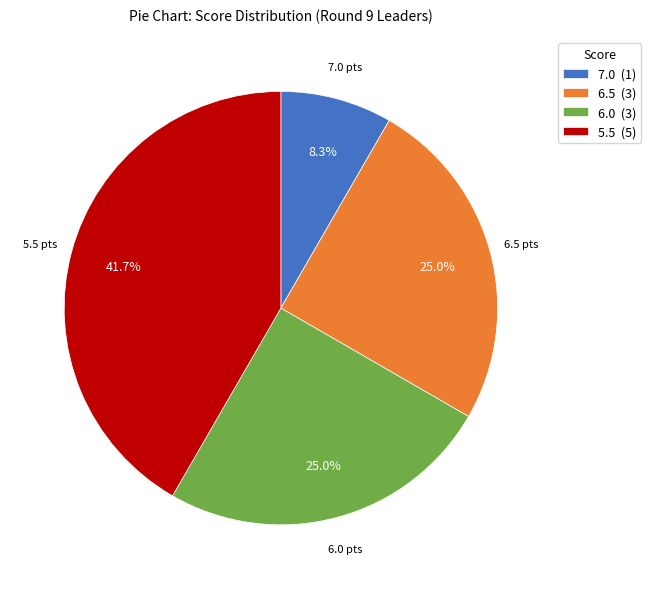

Which category has the biggest portion of the pie?

5.5 (5)